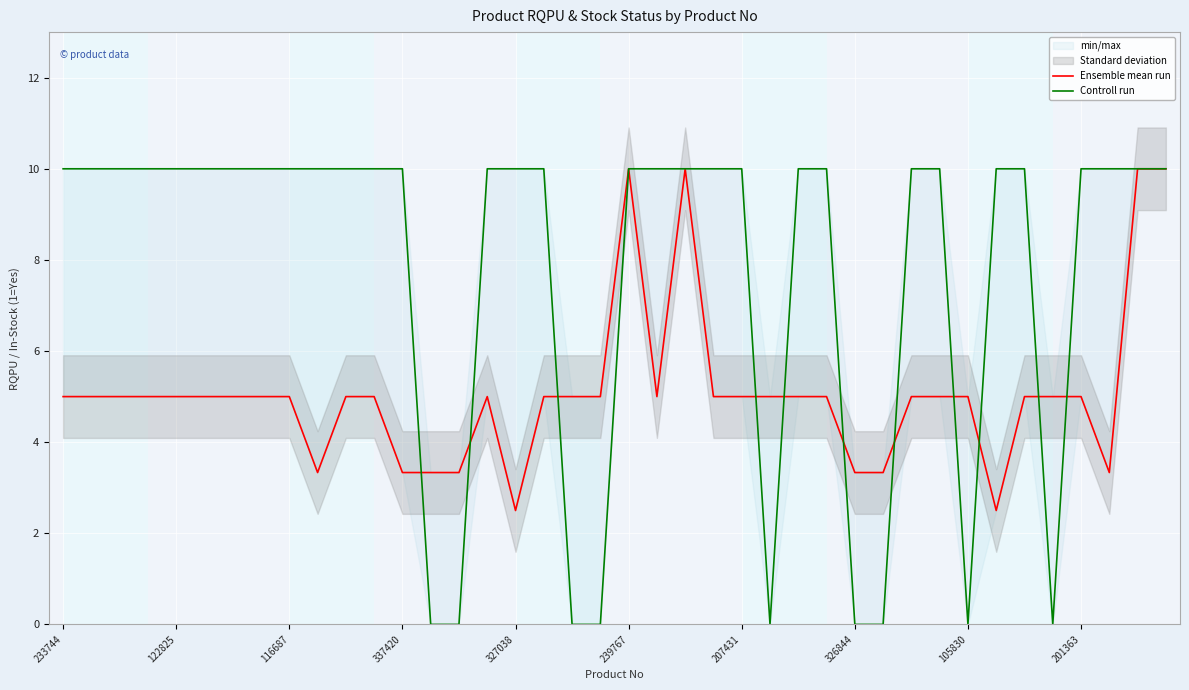

What is the difference between the Ensemble mean run values at 17 and 20?

5.0